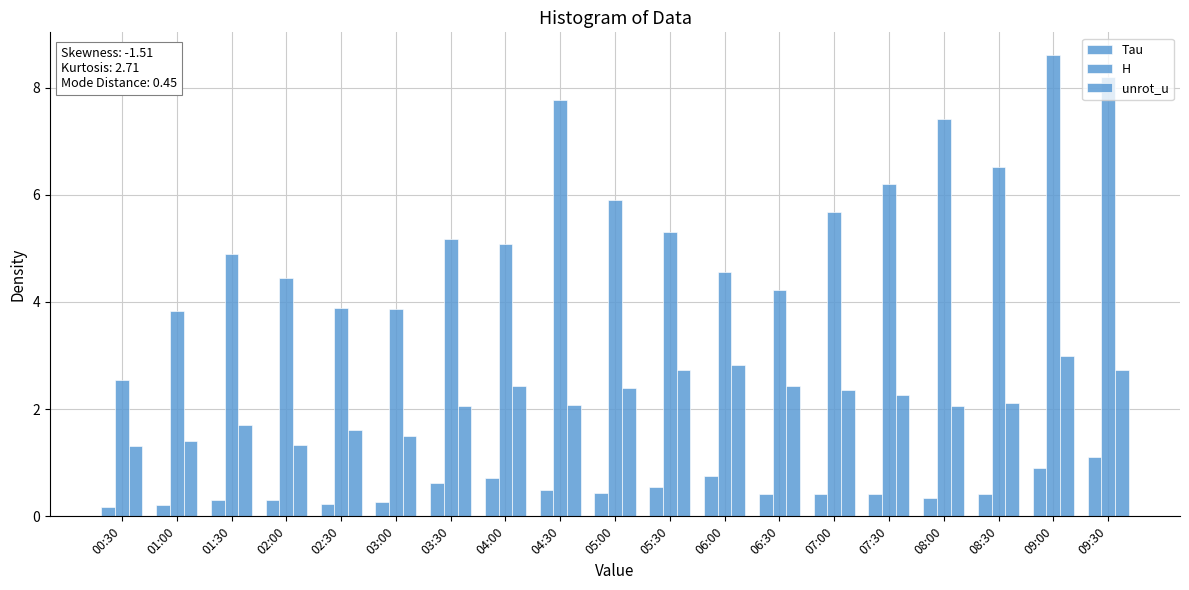

Does the chart contain stacked bars?

No